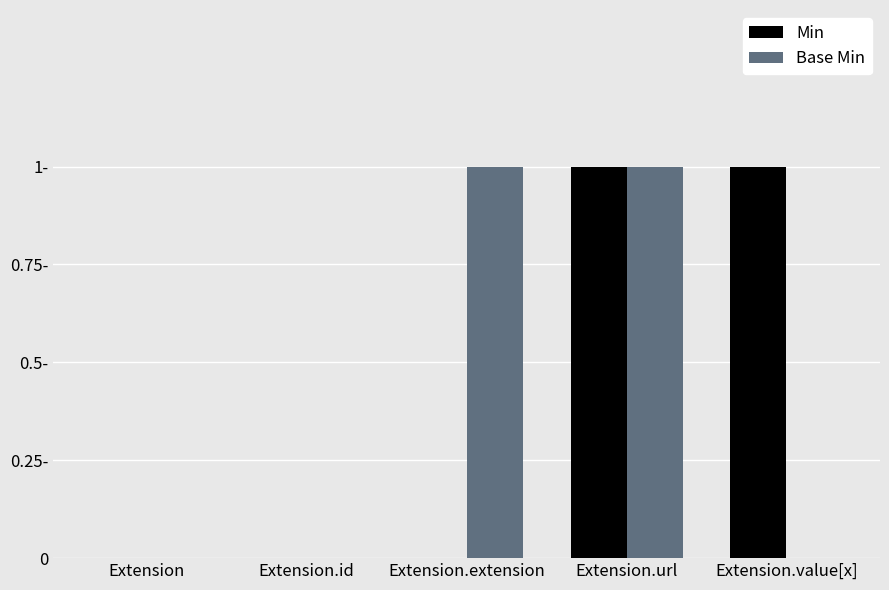

What is the label of the 2nd bar from the left?

Extension.id